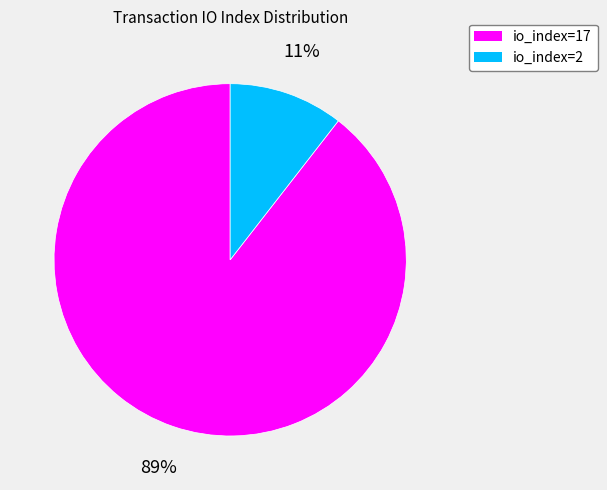

Which category has the smallest portion of the pie?

io_index=2